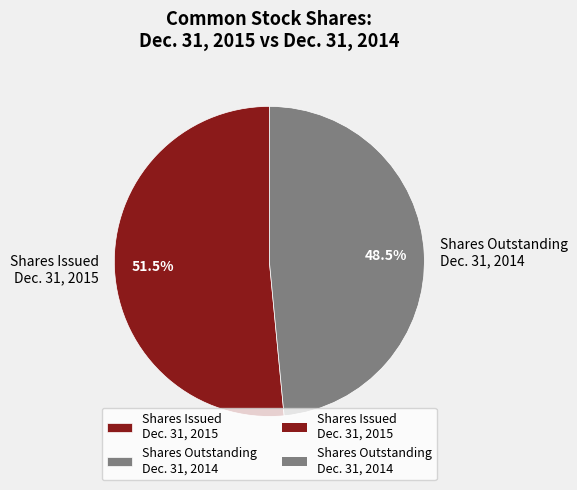

What percentage do Shares Outstanding Dec. 31, 2014 and Shares Issued Dec. 31, 2015 together represent?

100.0%